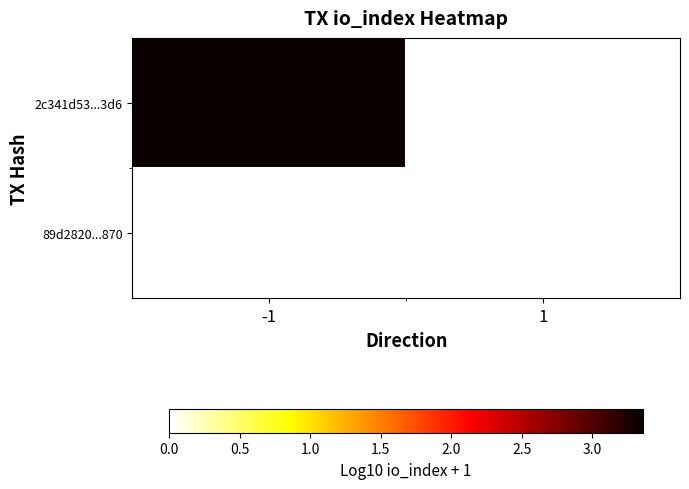

How many data points does each series have?

2